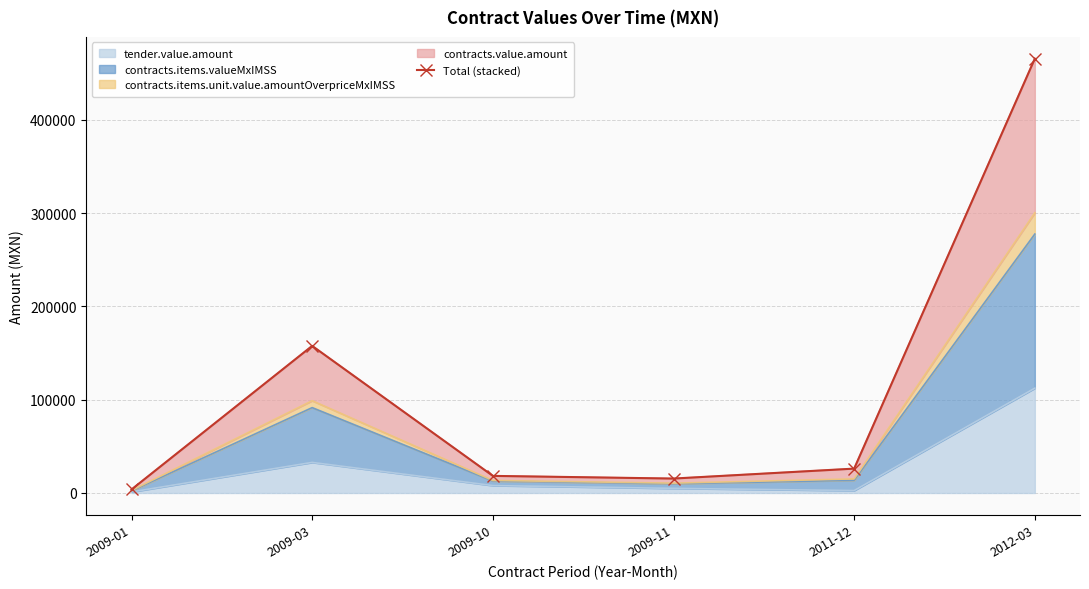

Does the chart have visible grid lines?

Yes